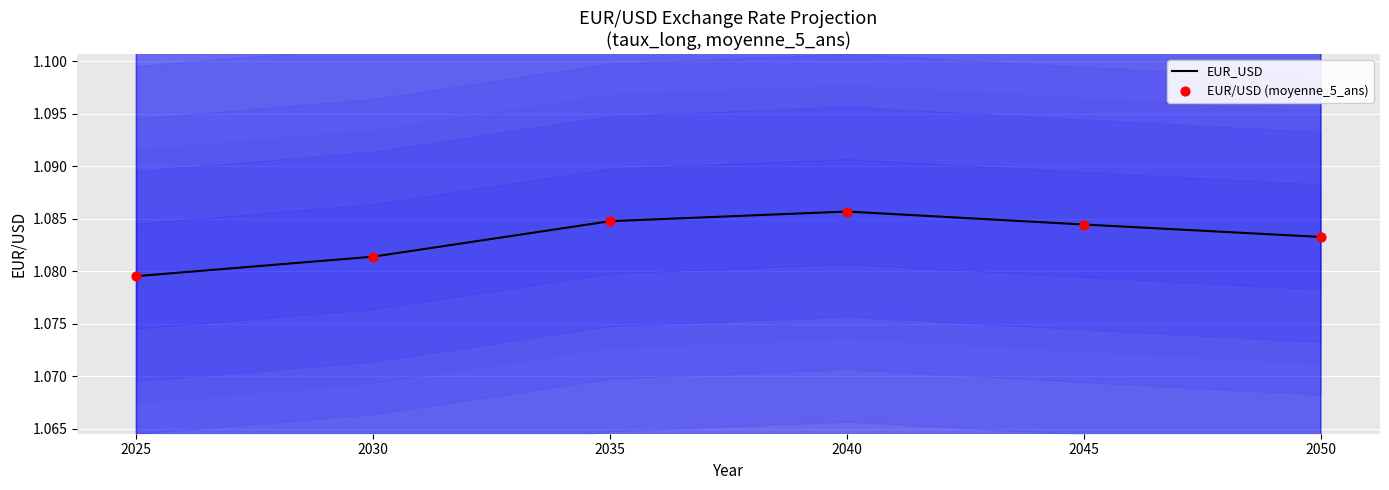

Which series has the largest Y range (max minus min)?

EUR_USD